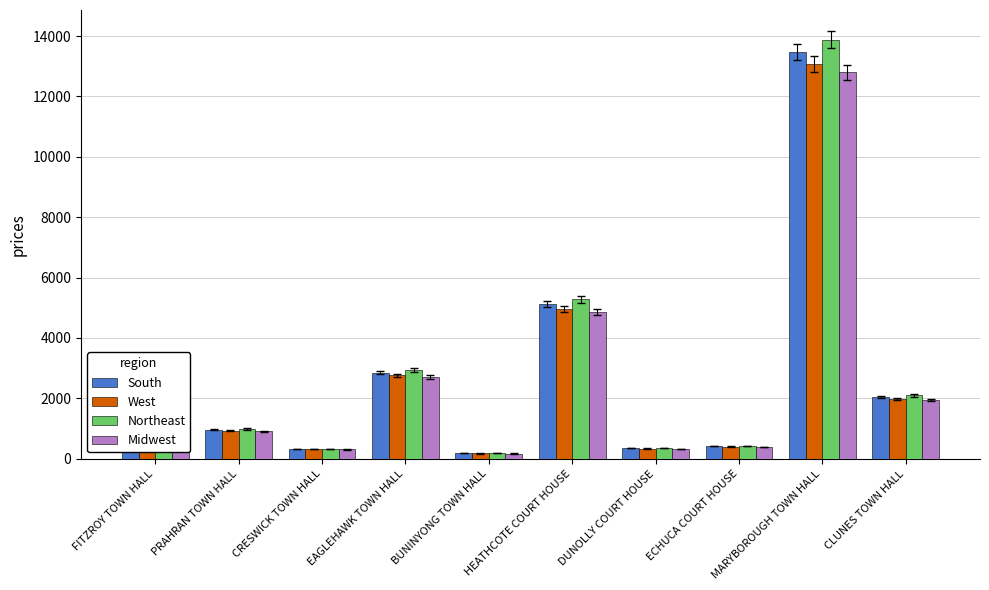

What is the difference between the maximum and minimum values in the West series?

12891.3